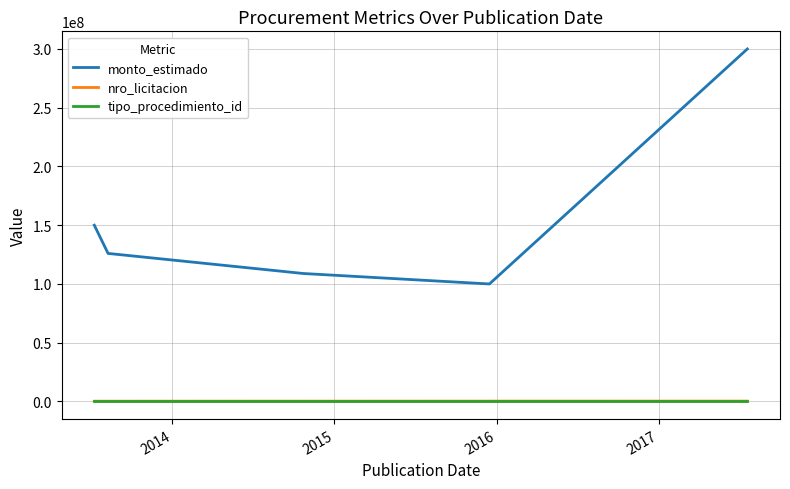

True or false: monto_estimado and nro_licitacion cross at least once.

False